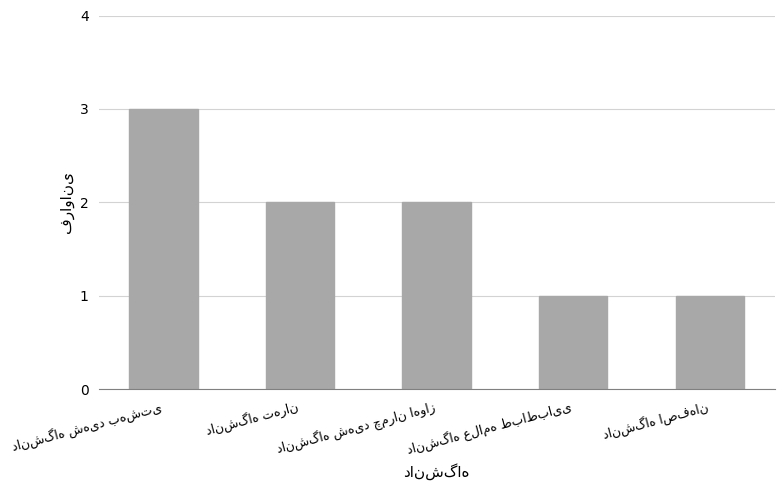

What is the sum of all values?

9